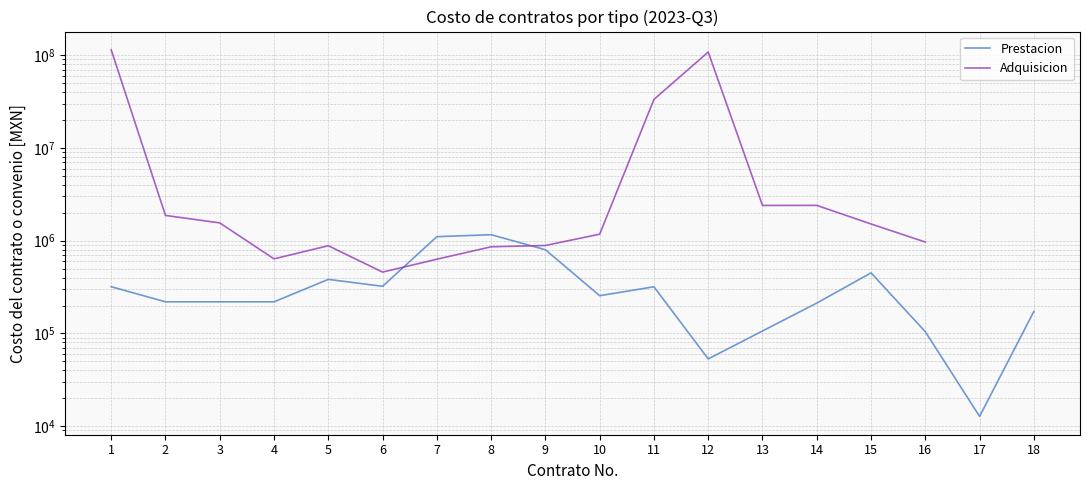

What is the spread (max minus min) of values at 14?

2190022.0